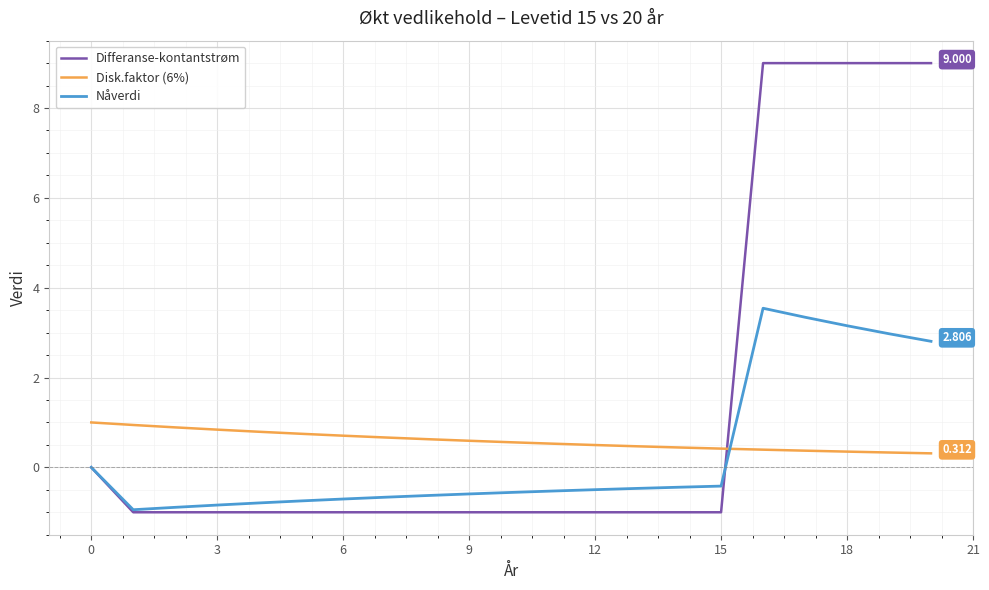

True or false: Disk.faktor (6%) and Nåverdi intersect in this chart.

True